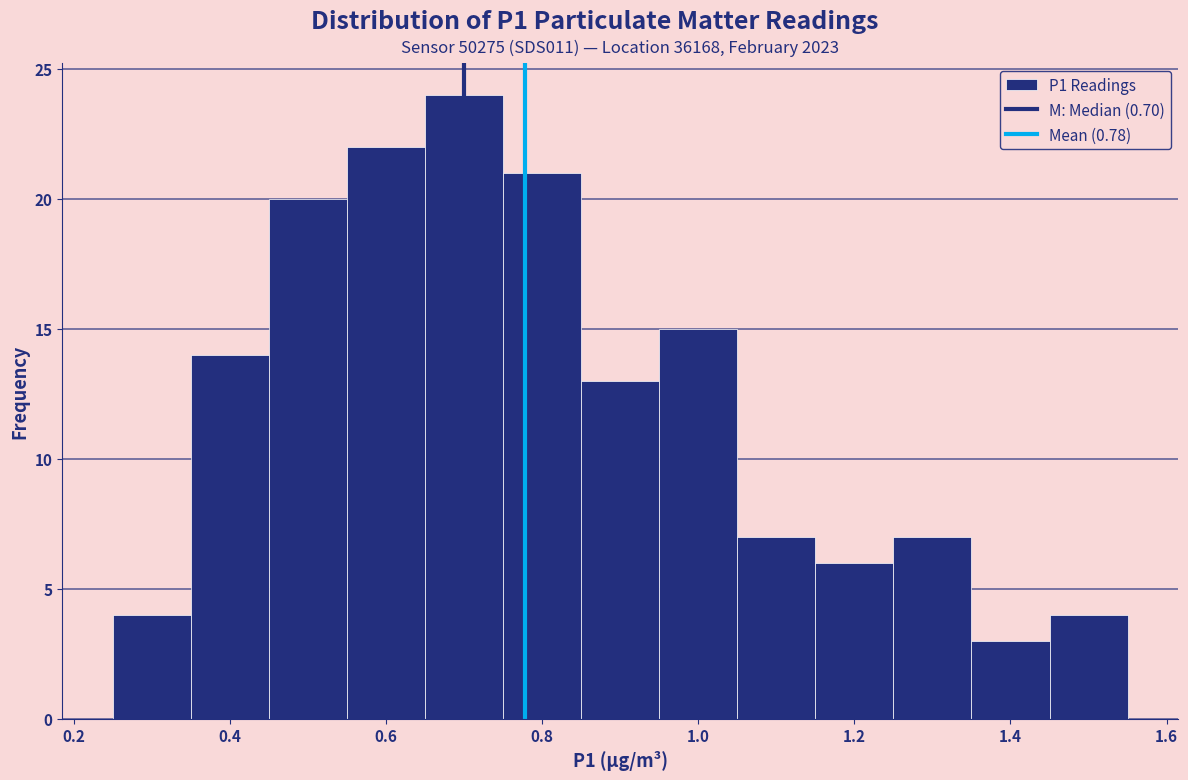

Reading left to right, transcribe this chart: for each bar, give the range it covers on the x-axis and its height. Neither the bar edges nor the heights are printed on the chart, so give them approximately, as read against the axes.

0.25 to 0.35: 4
0.35 to 0.45: 14
0.45 to 0.55: 20
0.55 to 0.65: 22
0.65 to 0.75: 24
0.75 to 0.85: 21
0.85 to 0.95: 13
0.95 to 1.05: 15
1.05 to 1.15: 7
1.15 to 1.25: 6
1.25 to 1.35: 7
1.35 to 1.45: 3
1.45 to 1.55: 4